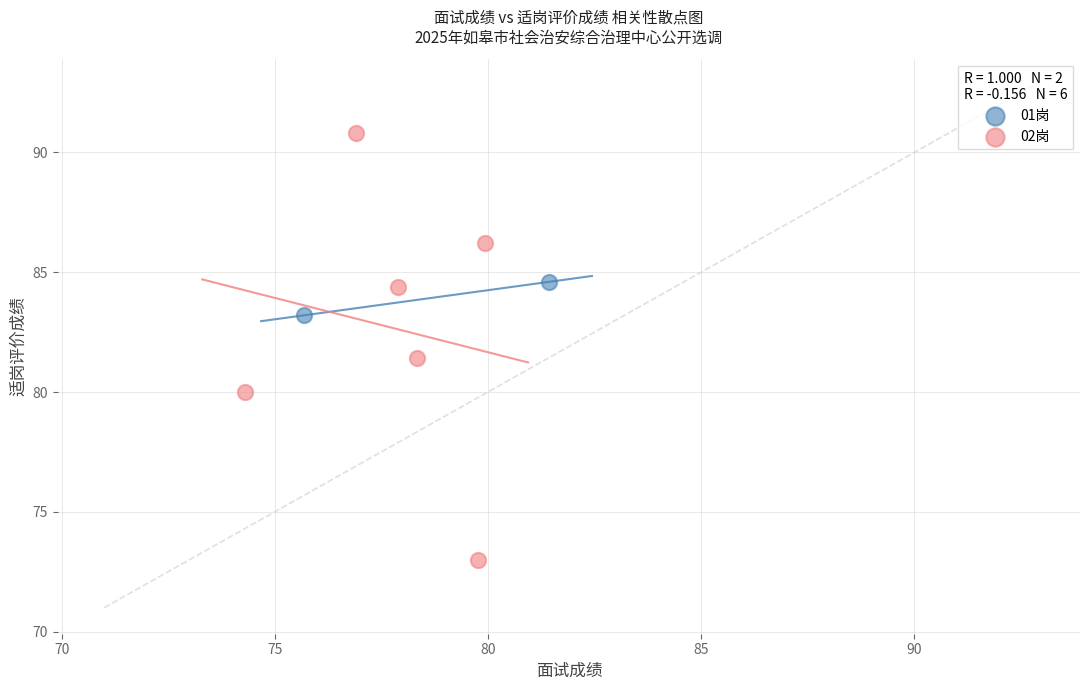

Which series reaches the maximum Y coordinate?

02岗